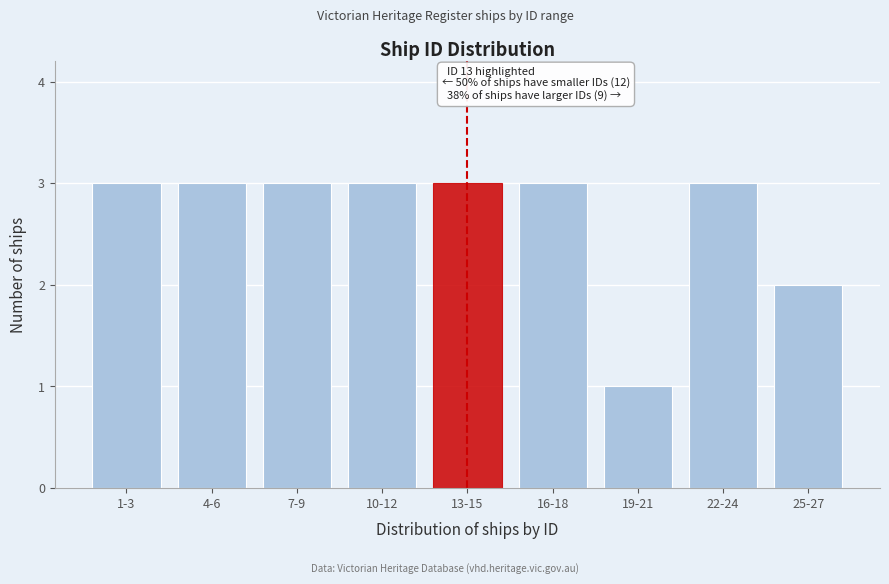

Reading right to left, what are all the values shown in this chart?

25-27=2	22-24=3	19-21=1	16-18=3	13-15=3	10-12=3	7-9=3	4-6=3	1-3=3